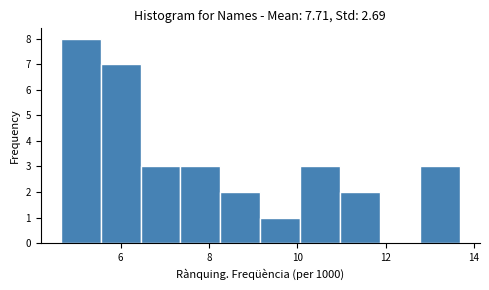

Reading left to right, list every bar in this chart as the range it spans on the x-axis followed by its height. Neither the bar edges nor the heights are printed on the chart, so give them approximately, as read against the axes.

4.6 to 5.6: 8
5.6 to 6.4: 7
6.4 to 7.4: 3
7.4 to 8.2: 3
8.2 to 9.2: 2
9.2 to 10.0: 1
10.0 to 11.0: 3
11.0 to 11.8: 2
11.8 to 12.8: 0
12.8 to 13.6: 3